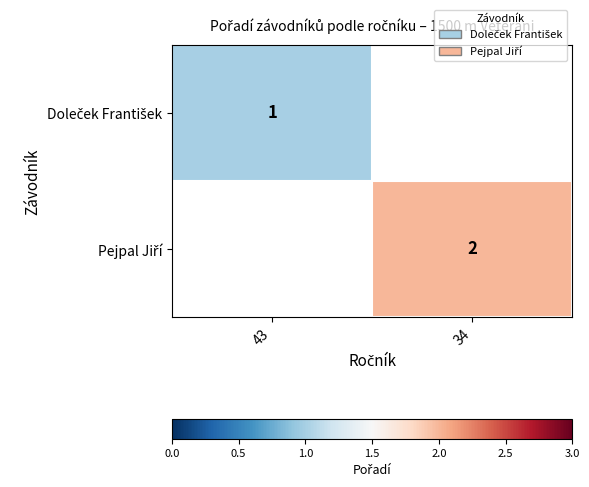

Rank the series by their average value, from lowest to highest.

Doleček František, Pejpal Jiří